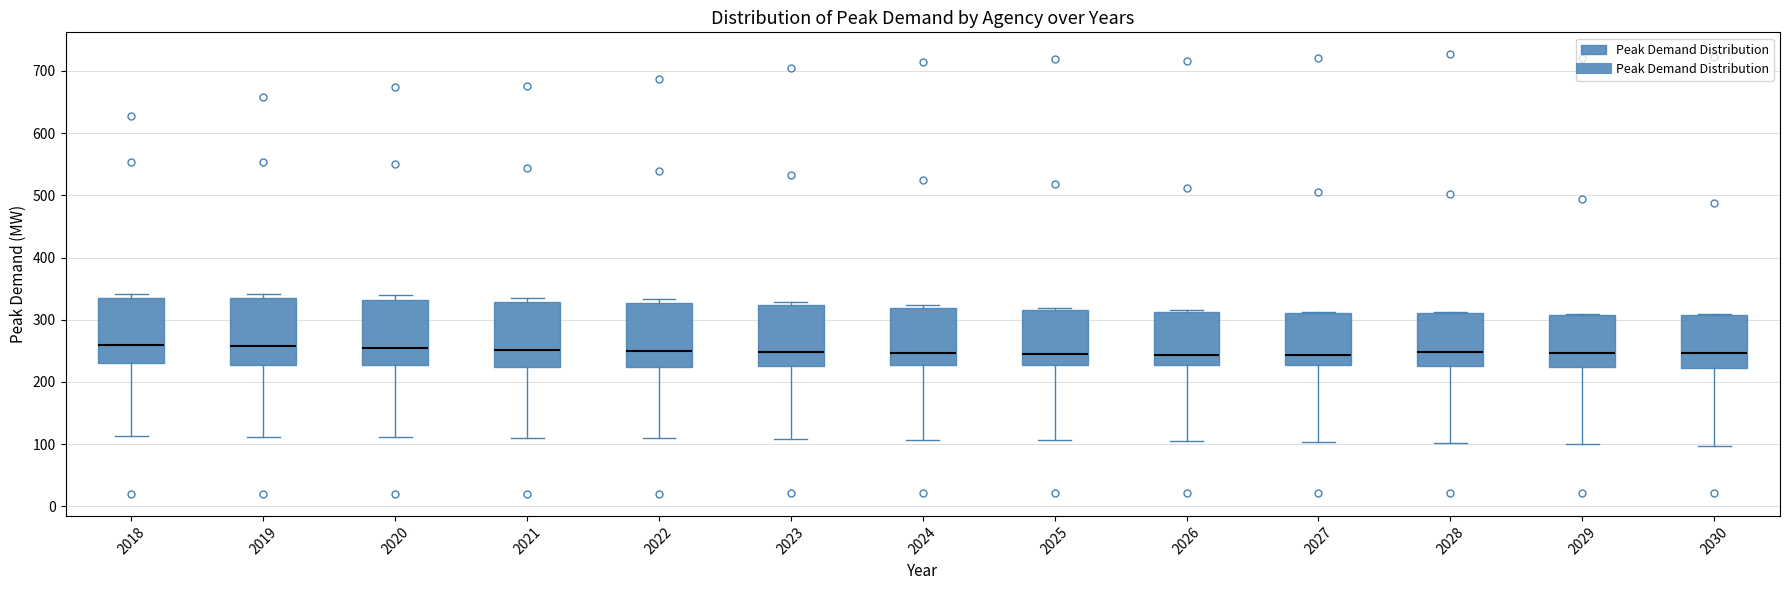

Reading left to right, read every box against the y-axis: the position of its median line, the range the box covers, and the ends of its whiskers. The values are not printed on the chart, so give them approximately, as read against the axis.

2018: median 260, box 230 to 340, whiskers 110 to 340 (just above the box's upper edge)
2019: median 260, box 230 to 340, whiskers 110 to 340 (just above the box's upper edge)
2020: median 250, box 230 to 330, whiskers 110 to 340
2021: median 250, box 220 to 330, whiskers 110 to 340
2022: median 250, box 220 to 330, whiskers 110 to 330 (just above the box's upper edge)
2023: median 250, box 230 to 320, whiskers 110 to 330
2024: median 250, box 230 to 320, whiskers 110 to 320 (just above the box's upper edge)
2025: median 240, box 230 to 320, whiskers 110 to 320
2026: median 240, box 230 to 310, whiskers 100 to 320
2027: median 240, box 230 to 310, whiskers 100 to 310
2028: median 250, box 230 to 310, whiskers 100 to 310
2029: median 250, box 220 to 310, whiskers 100 to 310
2030: median 250, box 220 to 310, whiskers 100 to 310